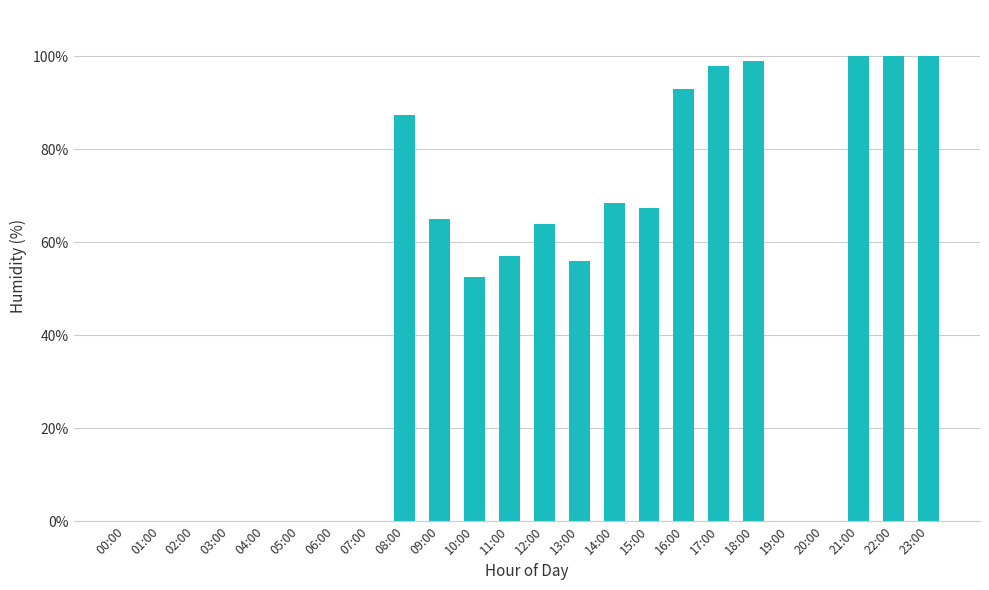

Reading left to right, transcribe all the data shown in this chart.

00:00=0.0	01:00=0.0	02:00=0.0	03:00=0.0	04:00=0.0	05:00=0.0	06:00=0.0	07:00=0.0	08:00=87.5	09:00=65.0	10:00=52.5	11:00=57.0	12:00=64.0	13:00=56.0	14:00=68.5	15:00=67.5	16:00=93.0	17:00=98.0	18:00=99.0	19:00=0.0	20:00=0.0	21:00=100.0	22:00=100.0	23:00=100.0